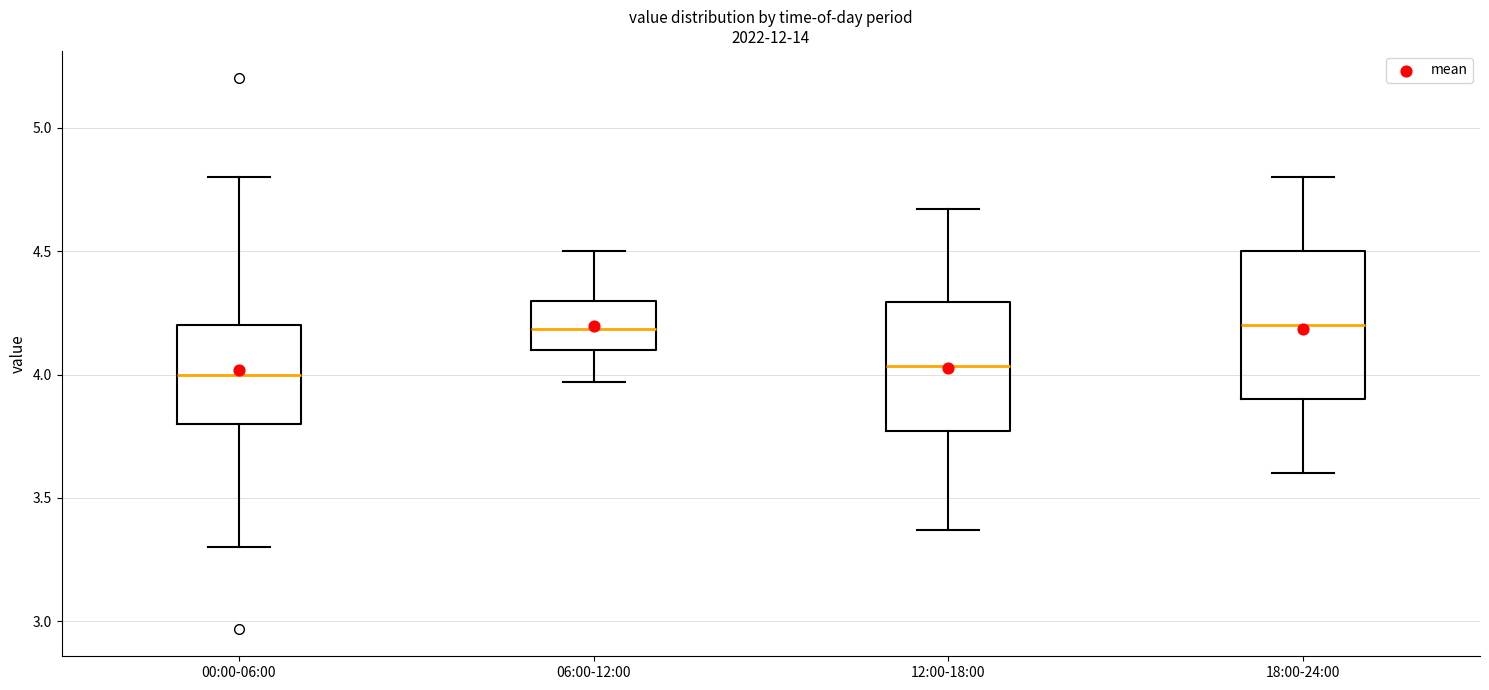

Reading left to right, transcribe this box plot: for each box, give where its median line is, the range the box spans, and where its two whiskers end, as read against the y-axis. The values are not printed on the chart, so give them approximately, as read against the axis.

00:00-06:00: median 4.00, box 3.80 to 4.20, whiskers 3.30 to 4.80
06:00-12:00: median 4.20, box 4.10 to 4.30, whiskers 3.95 to 4.50
12:00-18:00: median 4.05, box 3.75 to 4.30, whiskers 3.35 to 4.65
18:00-24:00: median 4.20, box 3.90 to 4.50, whiskers 3.60 to 4.80